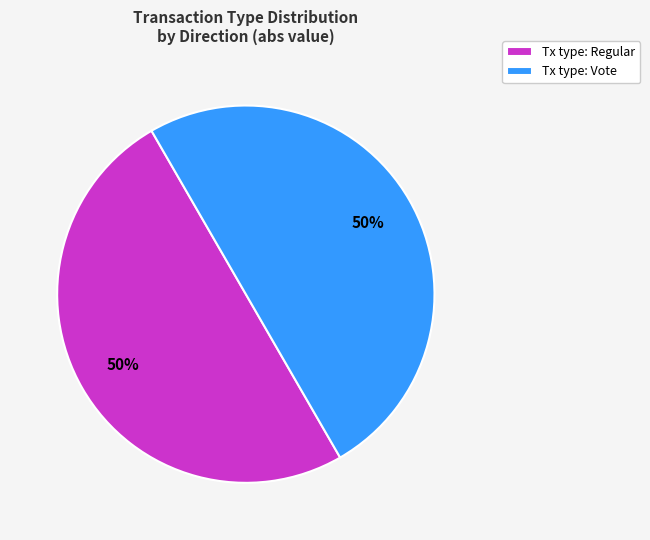

What percentage is the Tx type: Regular slice, to the nearest percent?

50%